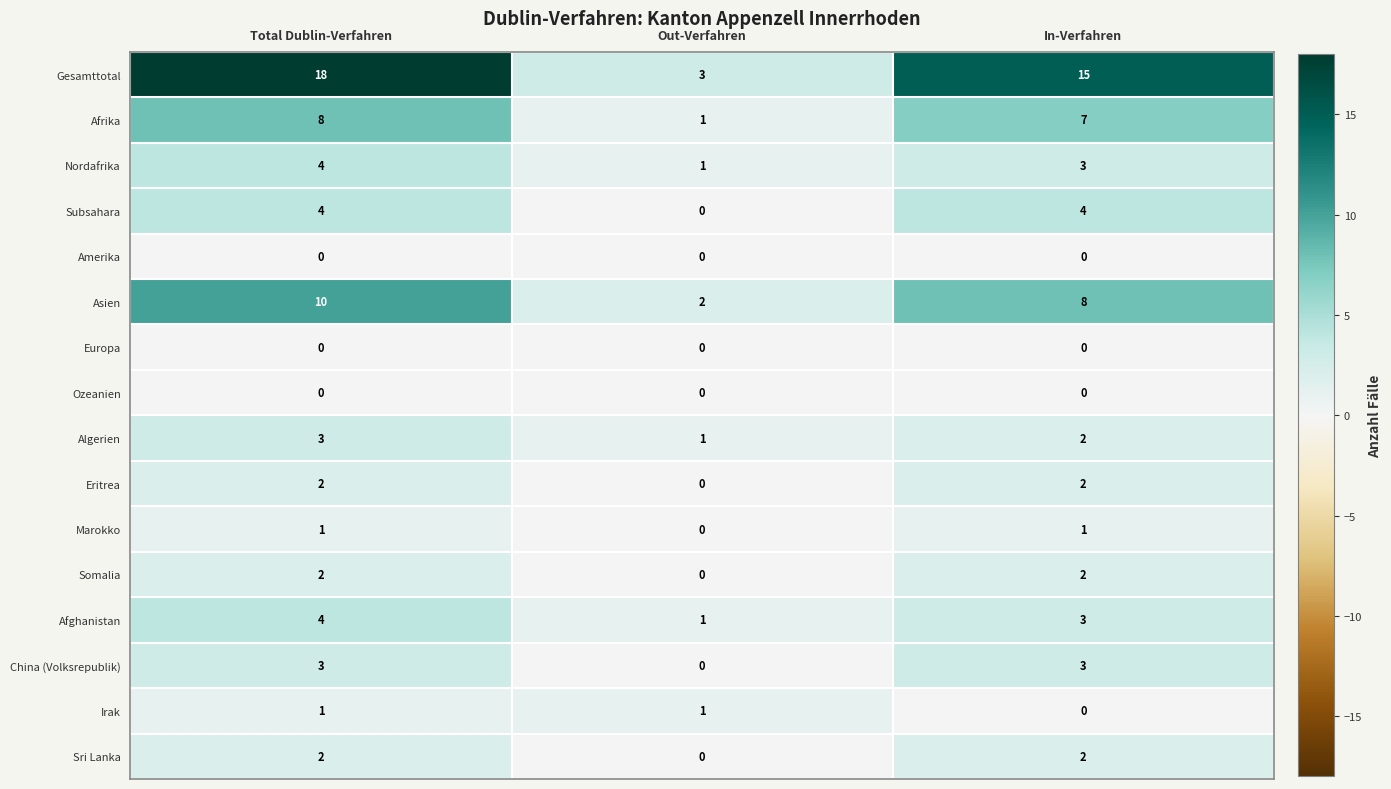

At how many categories does at least one series exceed 17?

1